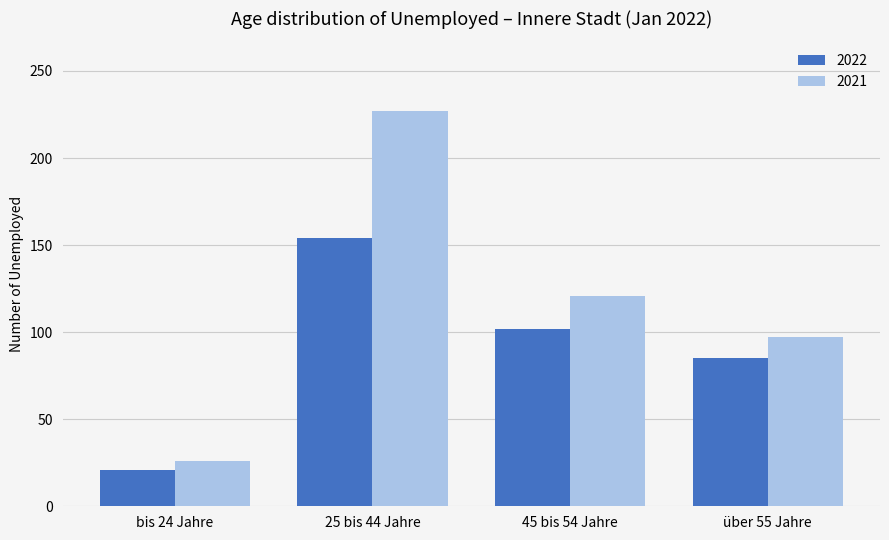

What is the spread (max minus min) of values at 45 bis 54 Jahre?

19